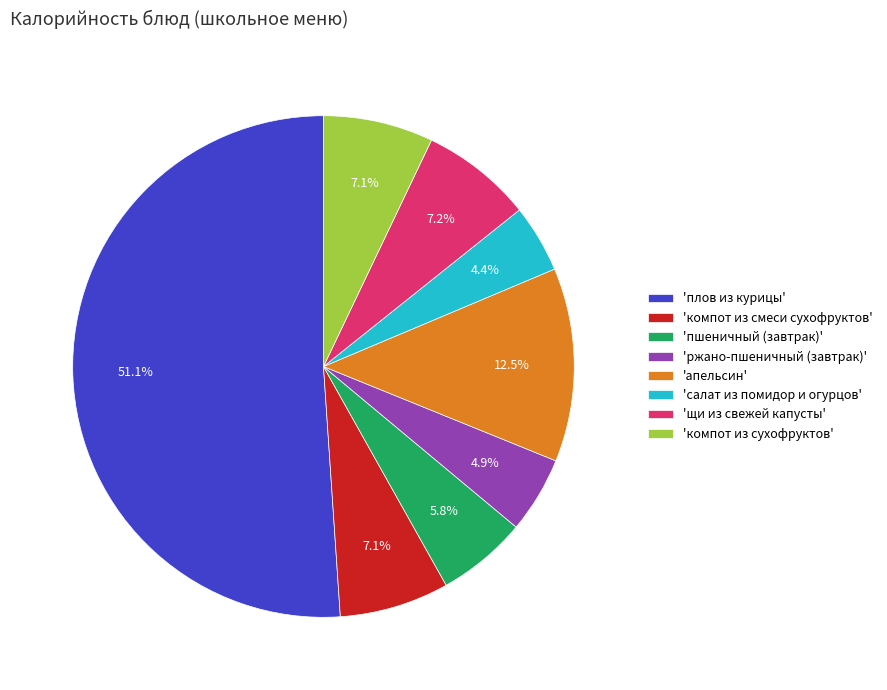

Combined, do 'апельсин' and 'щи из свежей капусты' account for over 50%?

No